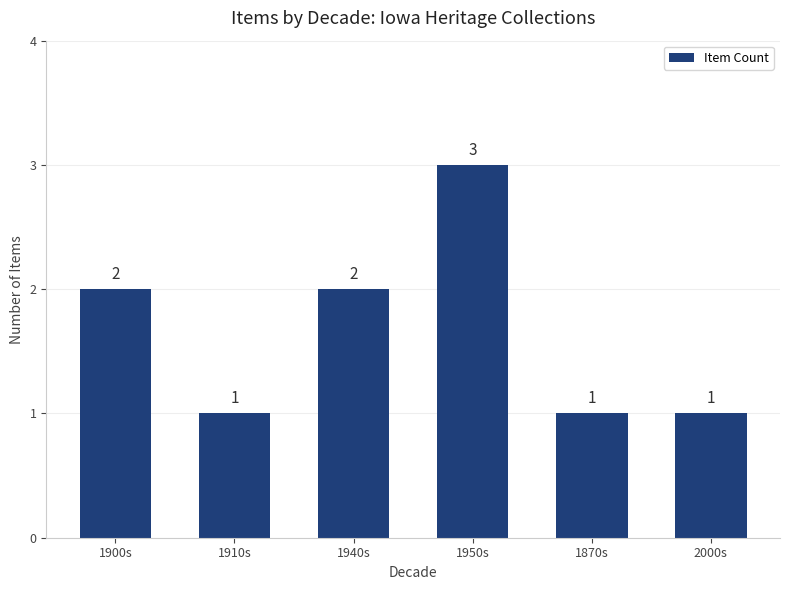

What is the average value?

2